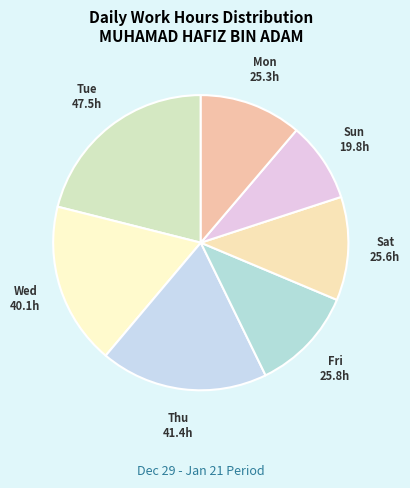

The Tue slice represents 21% of the pie. True or false?

True